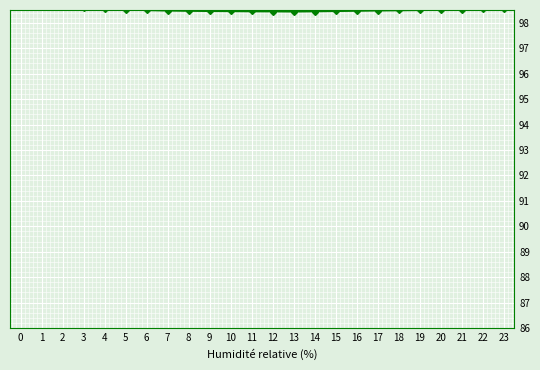

What is the value of the pressure point at the 23rd from the left?

98.5